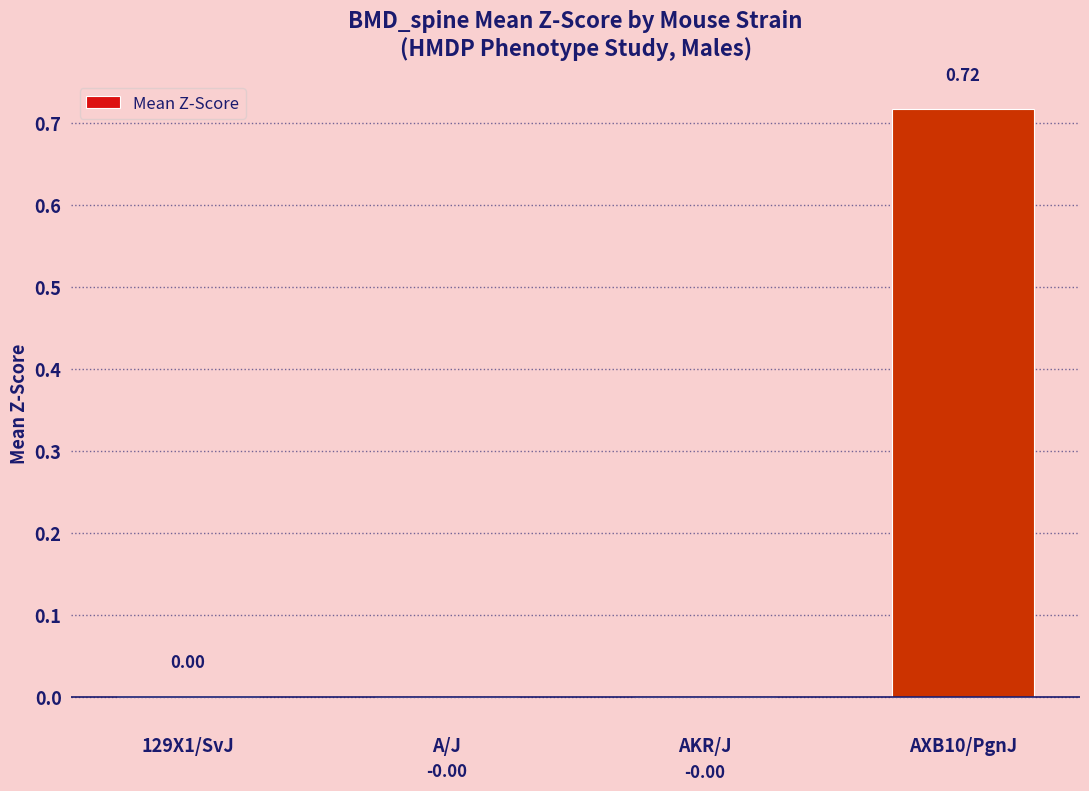

Which has a higher value, AXB10/PgnJ or A/J?

AXB10/PgnJ